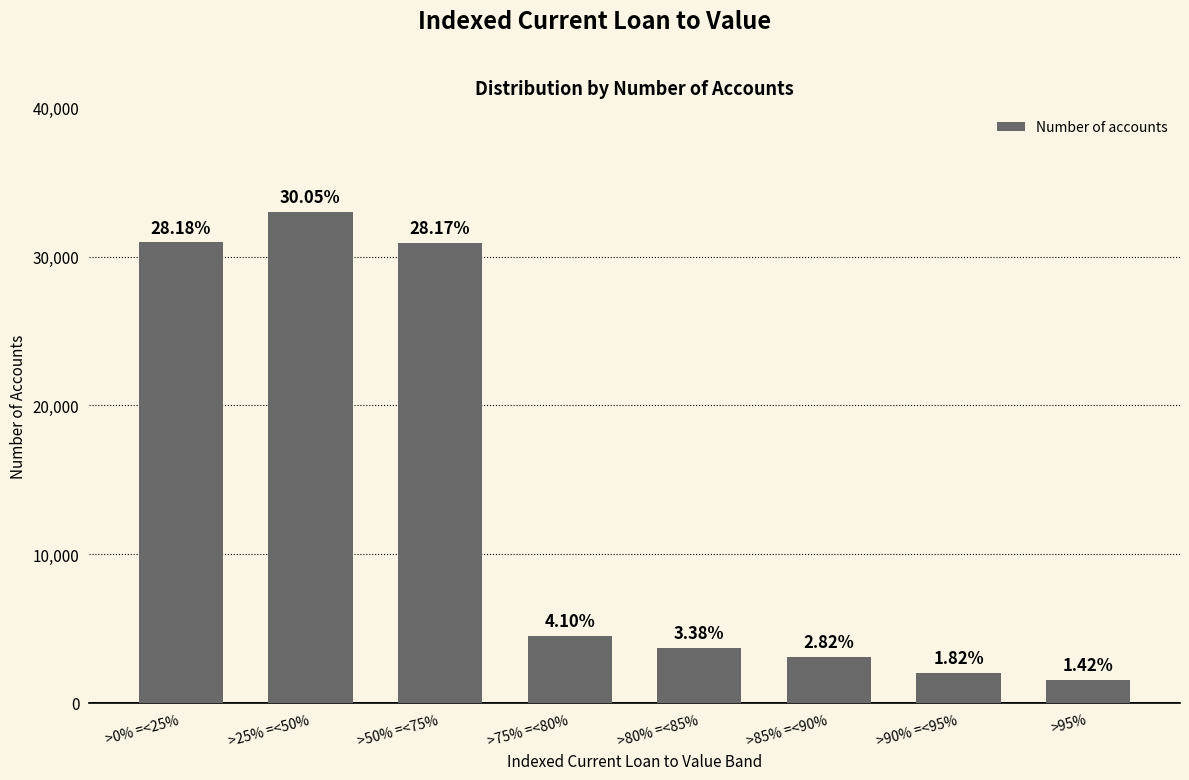

List the labels in order of value, smallest first.

>95%, >90% =<95%, >85% =<90%, >80% =<85%, >75% =<80%, >50% =<75%, >0% =<25%, >25% =<50%